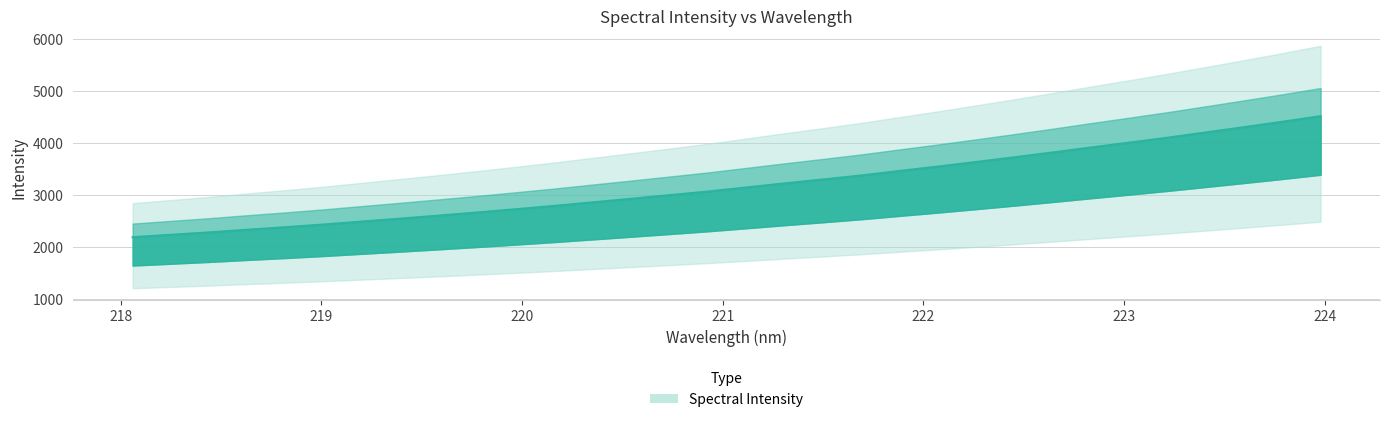

Reading right to left, list all the values displayed in this chart.

223.9802=4520.2	223.7895=4411.7	223.5987=4307.9	223.408=4206.0	223.2172=4104.9	223.0264=4009.7	222.8355=3916.1	222.6447=3820.1	222.4538=3726.8	222.263=3636.6	222.0721=3548.0	221.8812=3463.0	221.6902=3377.0	221.4993=3299.1	221.3083=3223.6	221.1174=3145.0	220.9264=3067.2	220.7354=2996.8	220.5444=2927.3	220.3533=2858.9	220.1623=2790.6	219.9712=2726.5	219.7801=2664.2	219.589=2604.4	219.3979=2546.2	219.2067=2489.8	219.0156=2432.8	218.8244=2380.4	218.6332=2331.5	218.442=2280.1	218.2508=2233.3	218.0596=2186.8